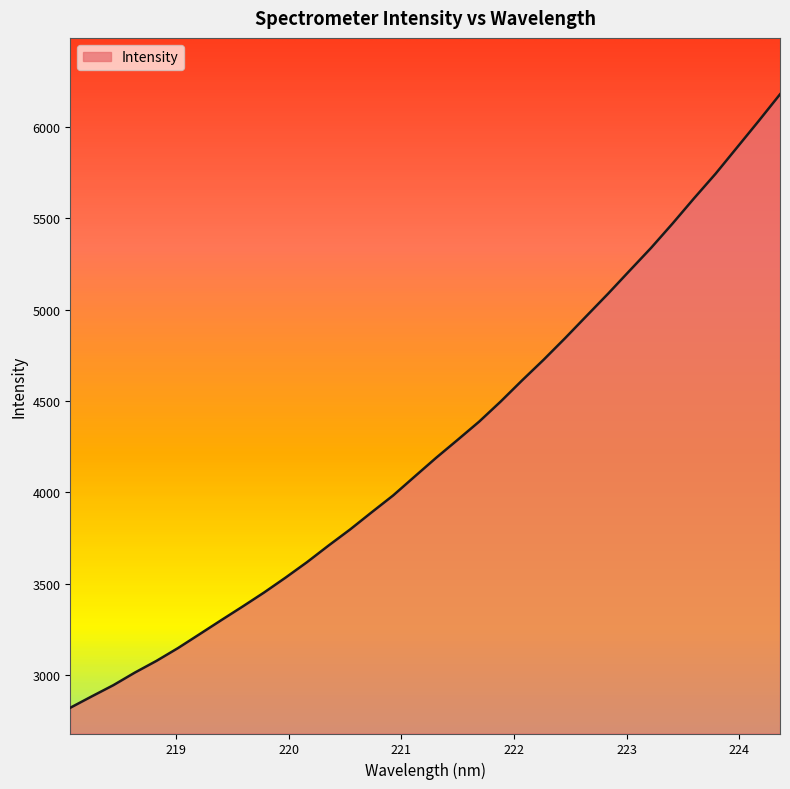

What is the minimum value shown in the chart?

2819.7